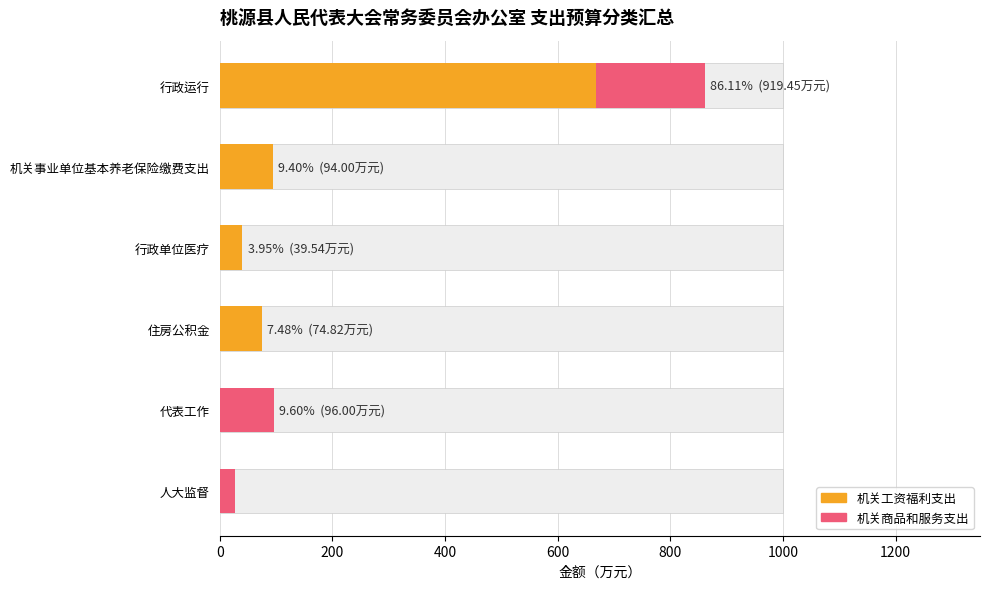

Which series has the largest range (max minus min)?

机关工资福利支出